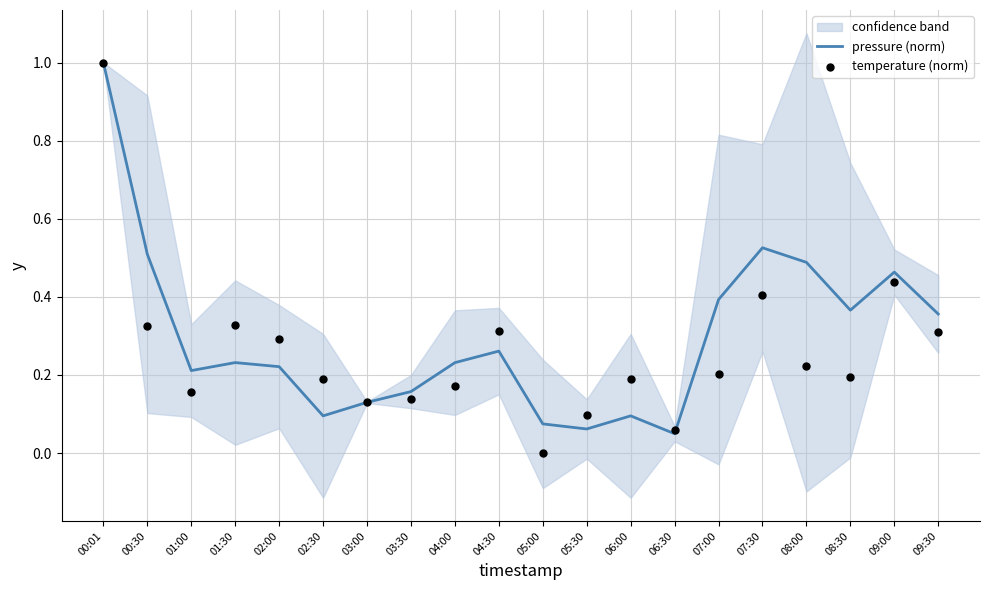

Which series has the largest total across all categories?

pressure (norm)